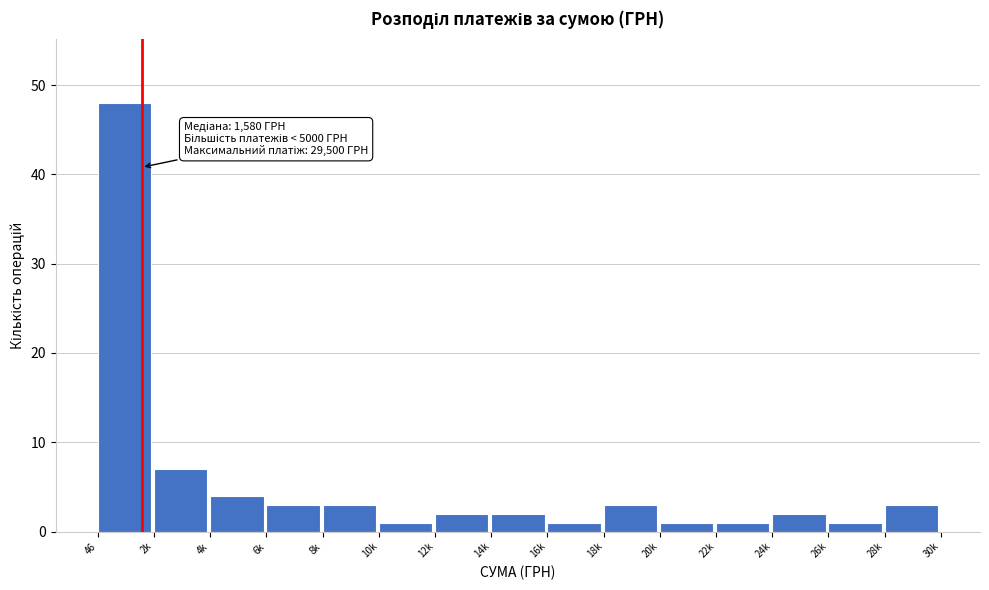

Reading right to left, extract all data points from this chart.

3	1	2	1	1	3	1	2	2	1	3	3	4	7	48